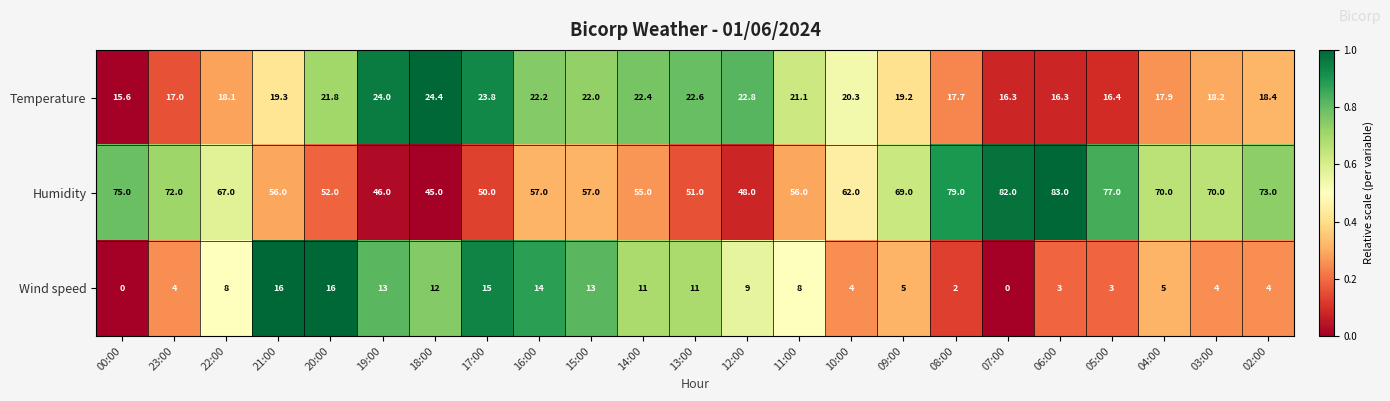

True or false: Wind speed has a value of 1.3 at 09:00.

False